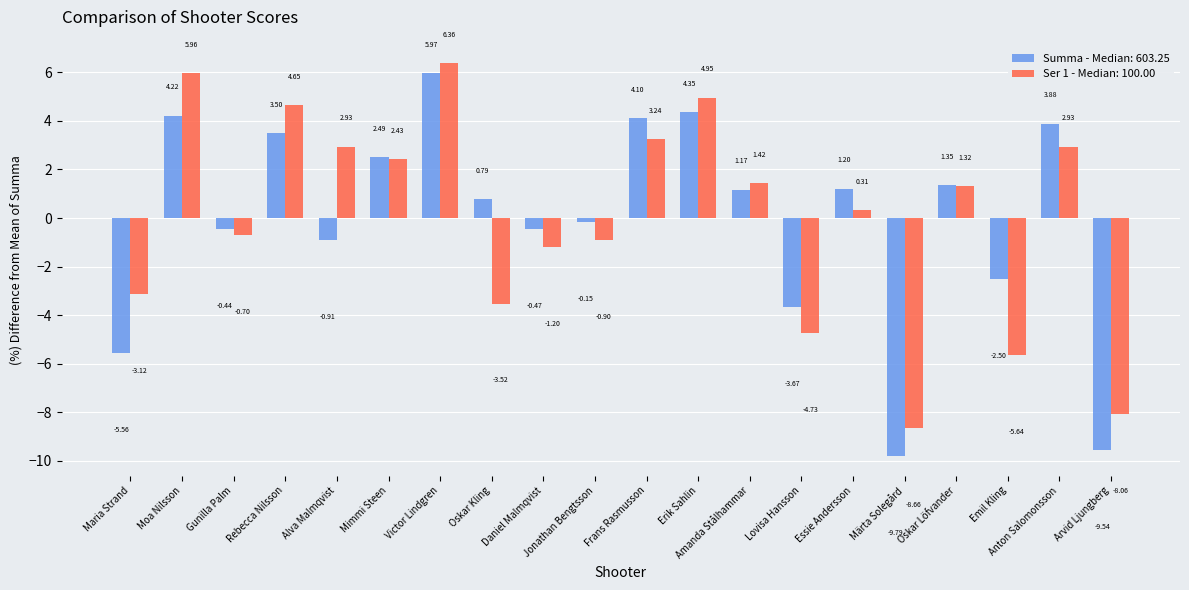

How many groups of bars are there?

20